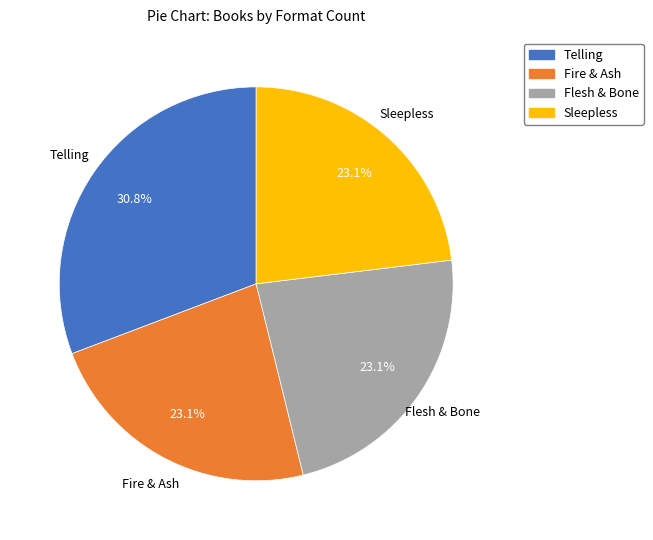

Approximately how many times larger is the value at Sleepless compared to Fire & Ash?

1.0